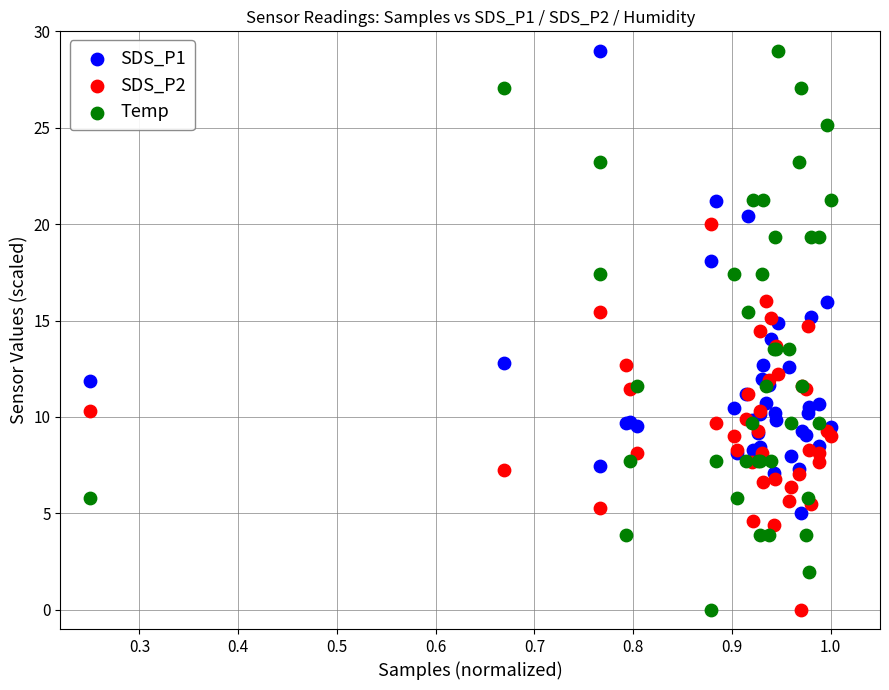

Which series has the widest spread of Y values?

Temp